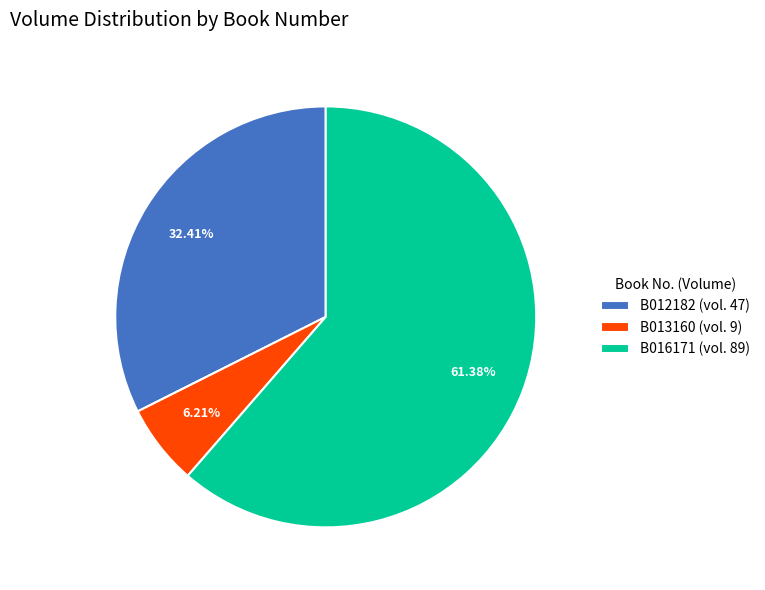

What is the largest slice in the pie chart?

B016171